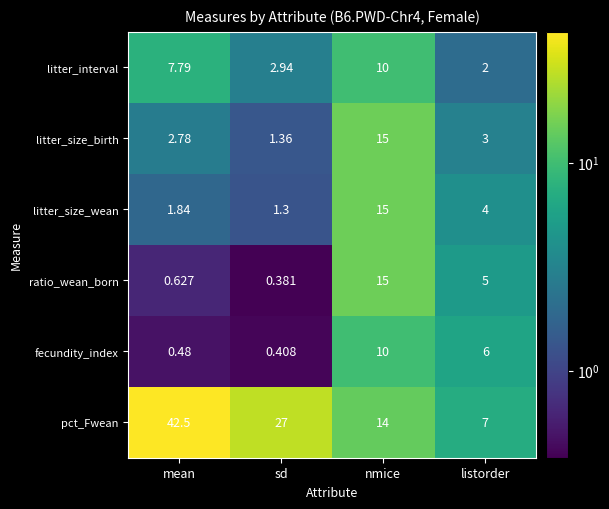

What is the total value across all series at sd?

33.4